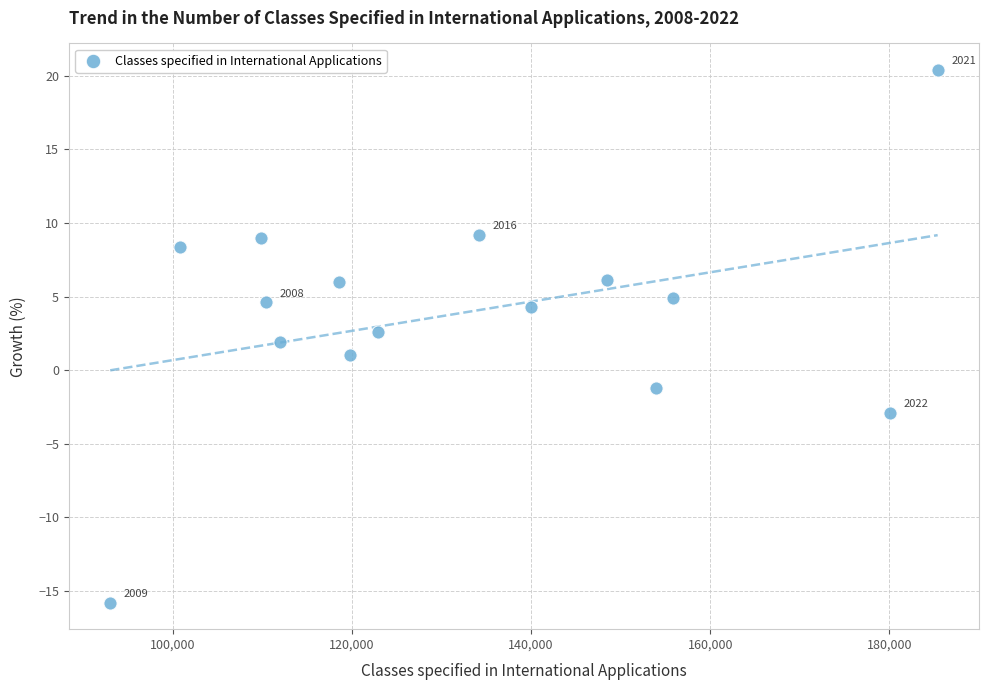

What is the range of X values (max minus min)?

92378.0